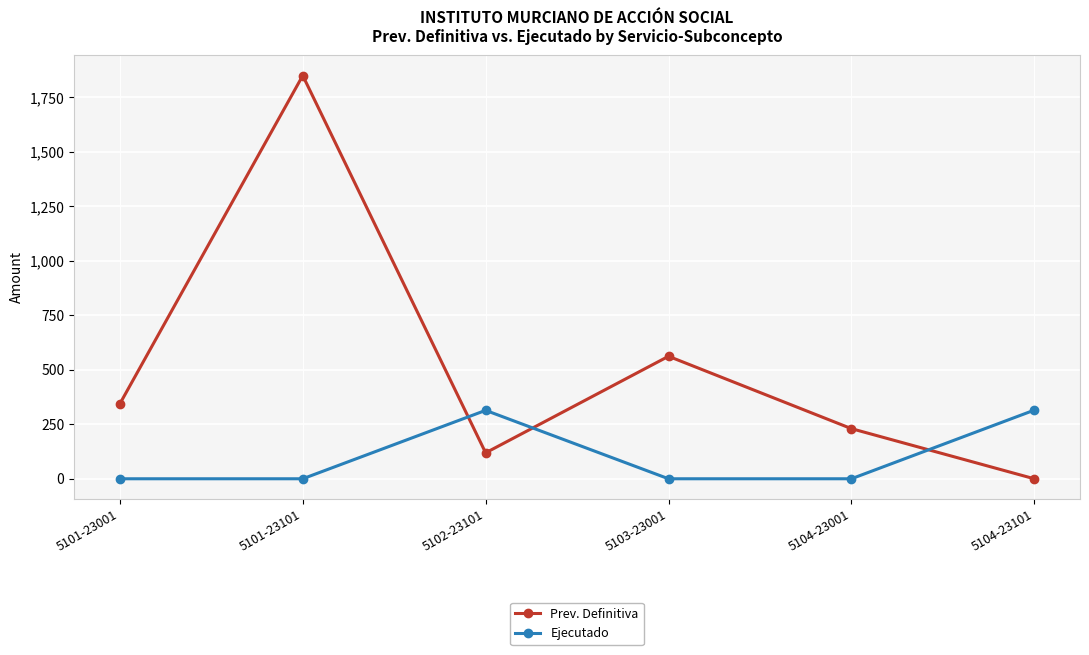

How many data points does each series have?

6